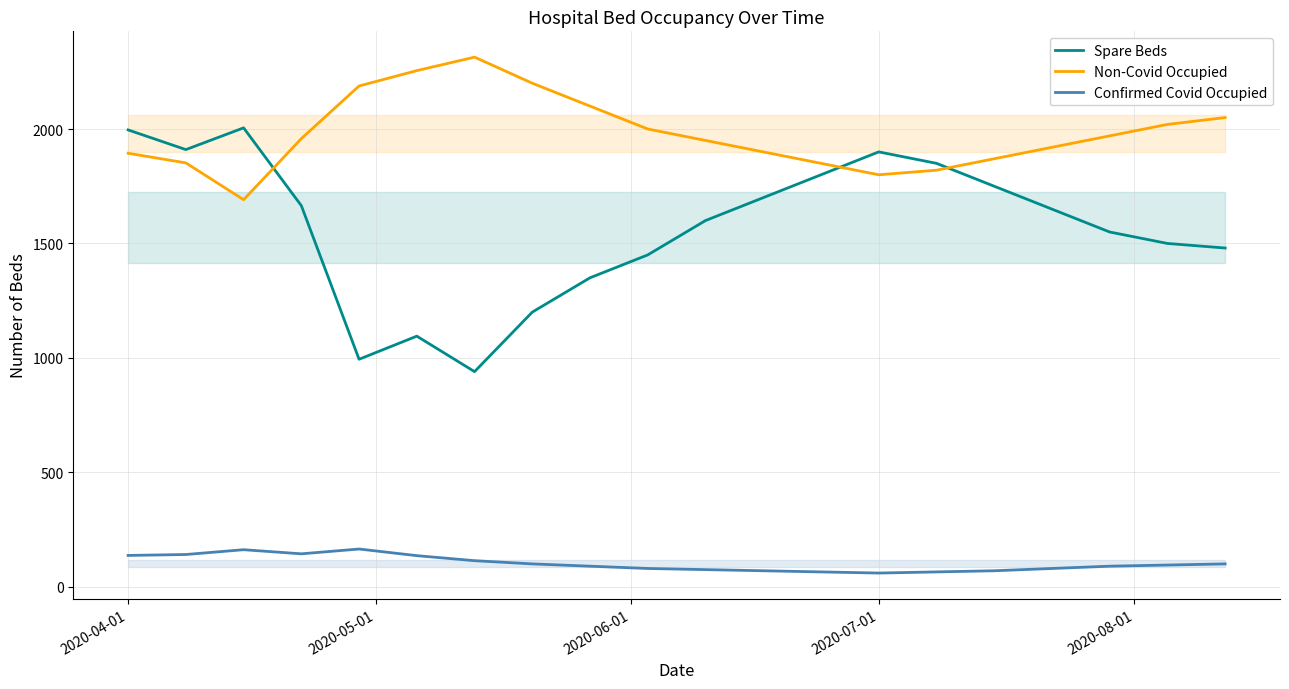

In Non-Covid Occupied, how many points are higher than both neighbors (excluding endpoints)?

1